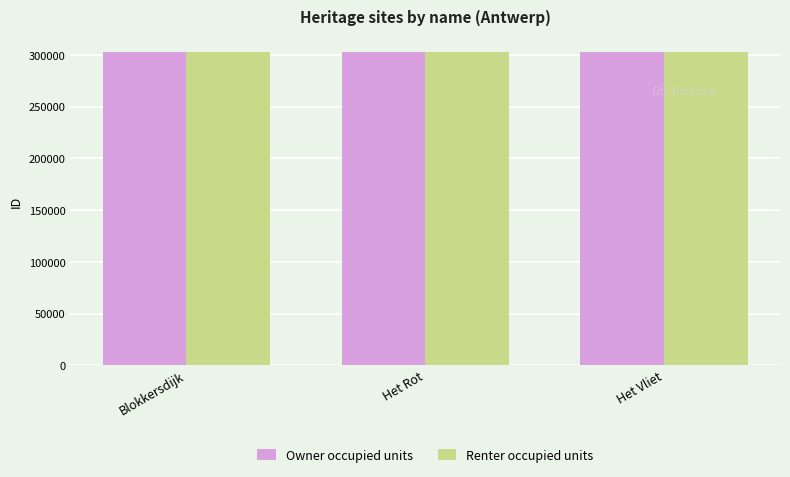

What is the label of the 2nd bar from the right?

Het Rot